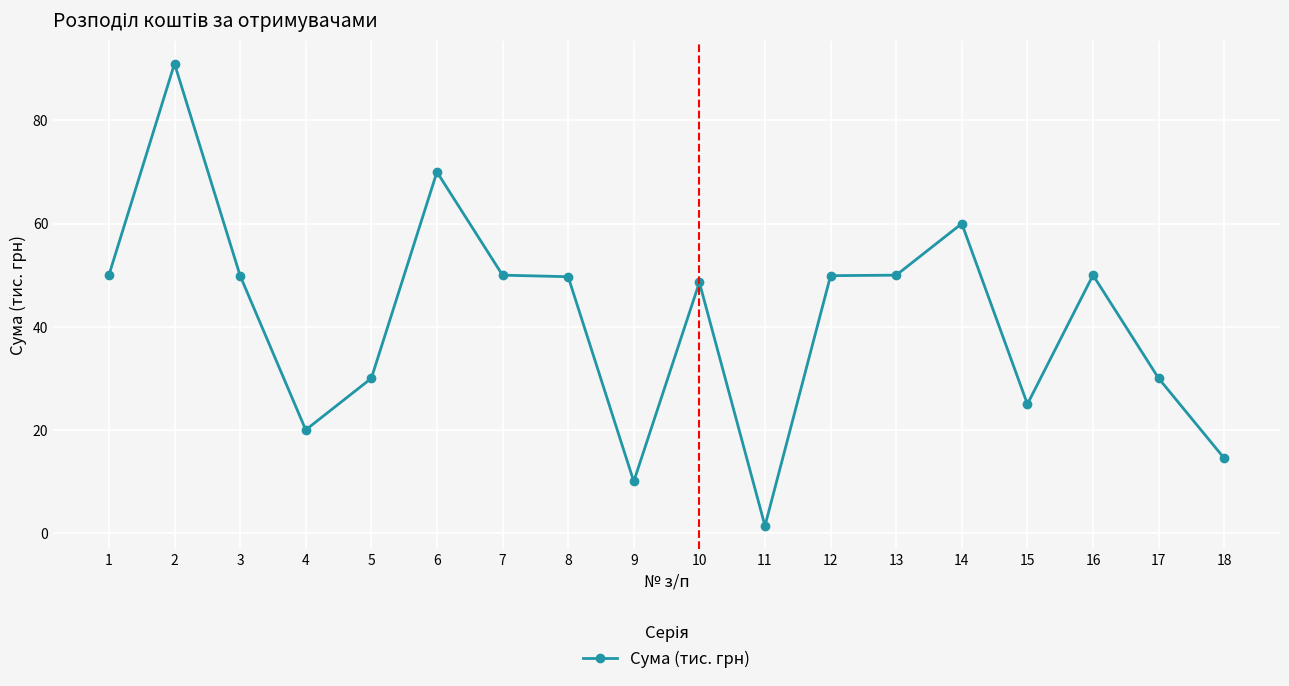

At which label does the data first exceed 49?

1